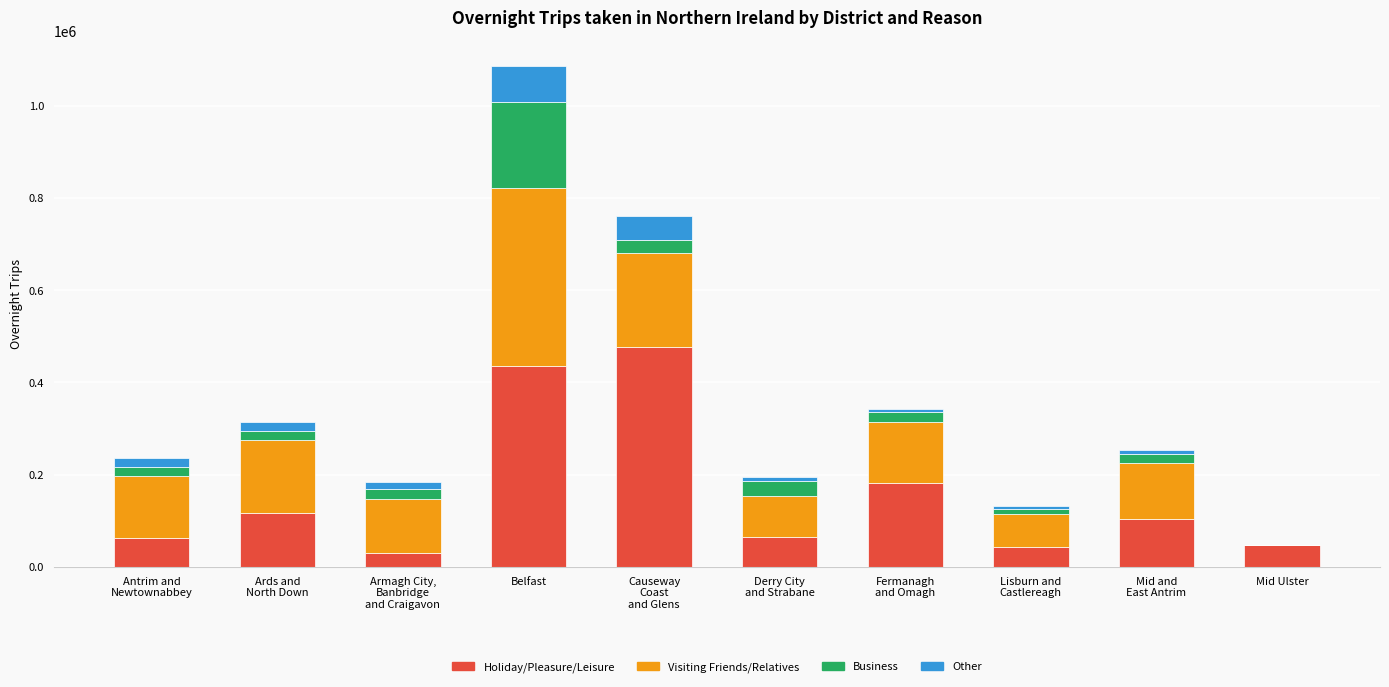

What are all the series names shown in the legend?

Holiday/Pleasure/Leisure, Visiting Friends/Relatives, Business, Other